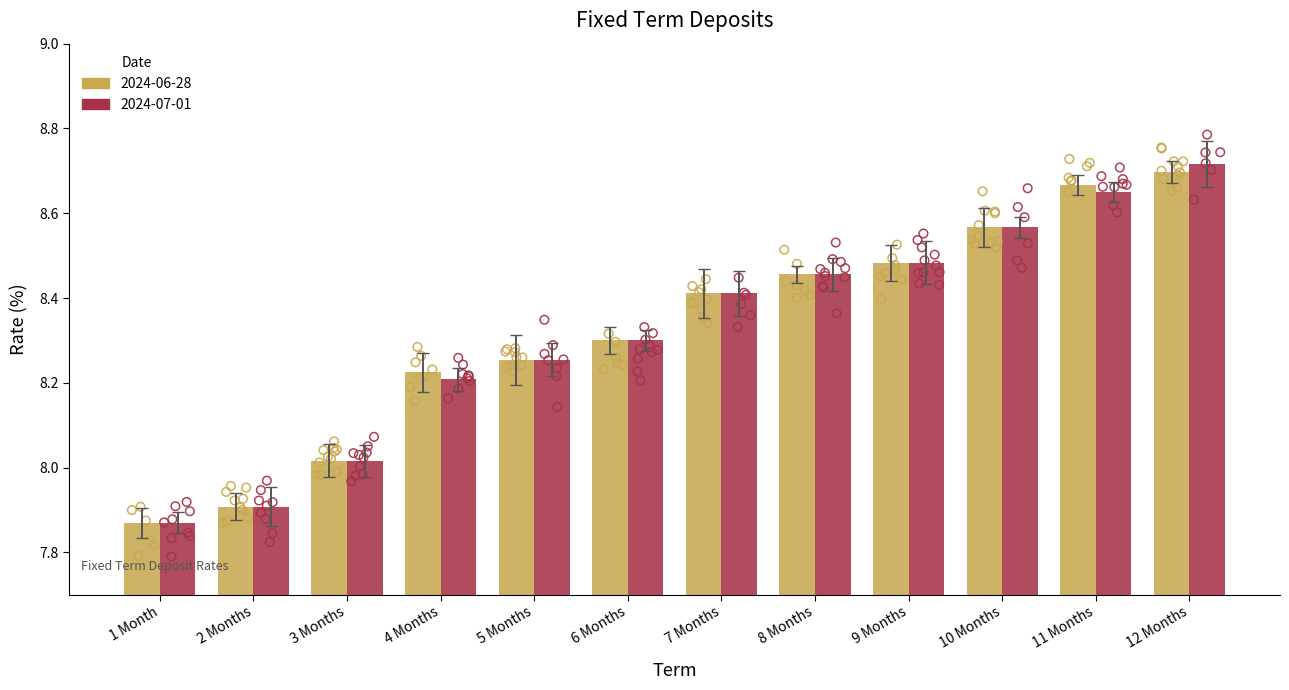

What are all the series names shown in the legend?

2024-06-28, 2024-07-01